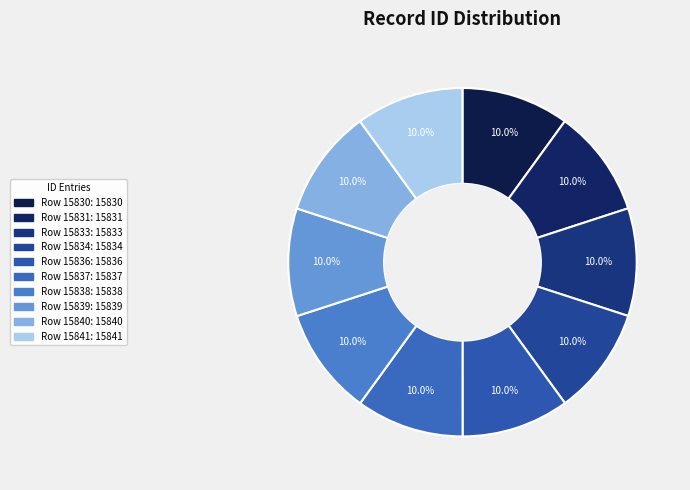

How many slices are in this pie chart?

10